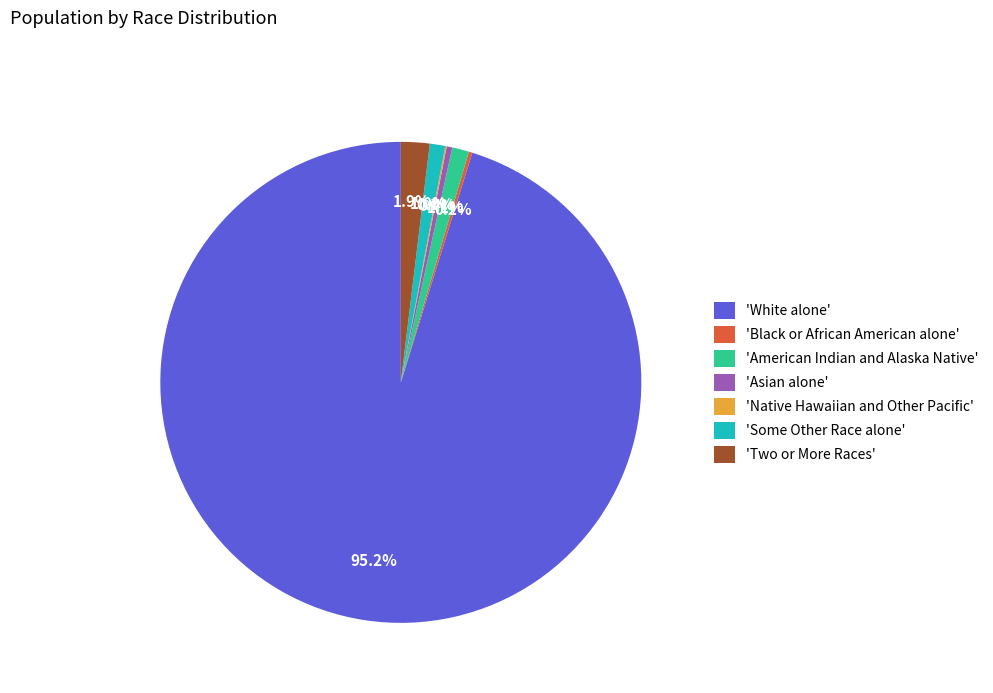

Which slice is the largest?

'White alone'